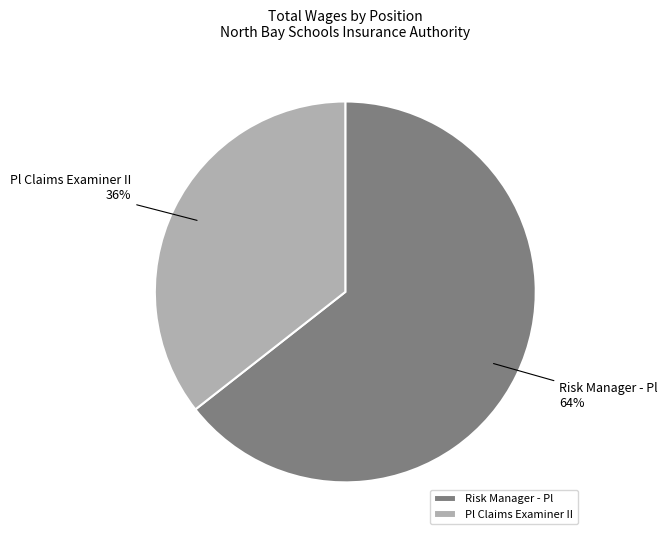

Count the number of slices in the pie.

2